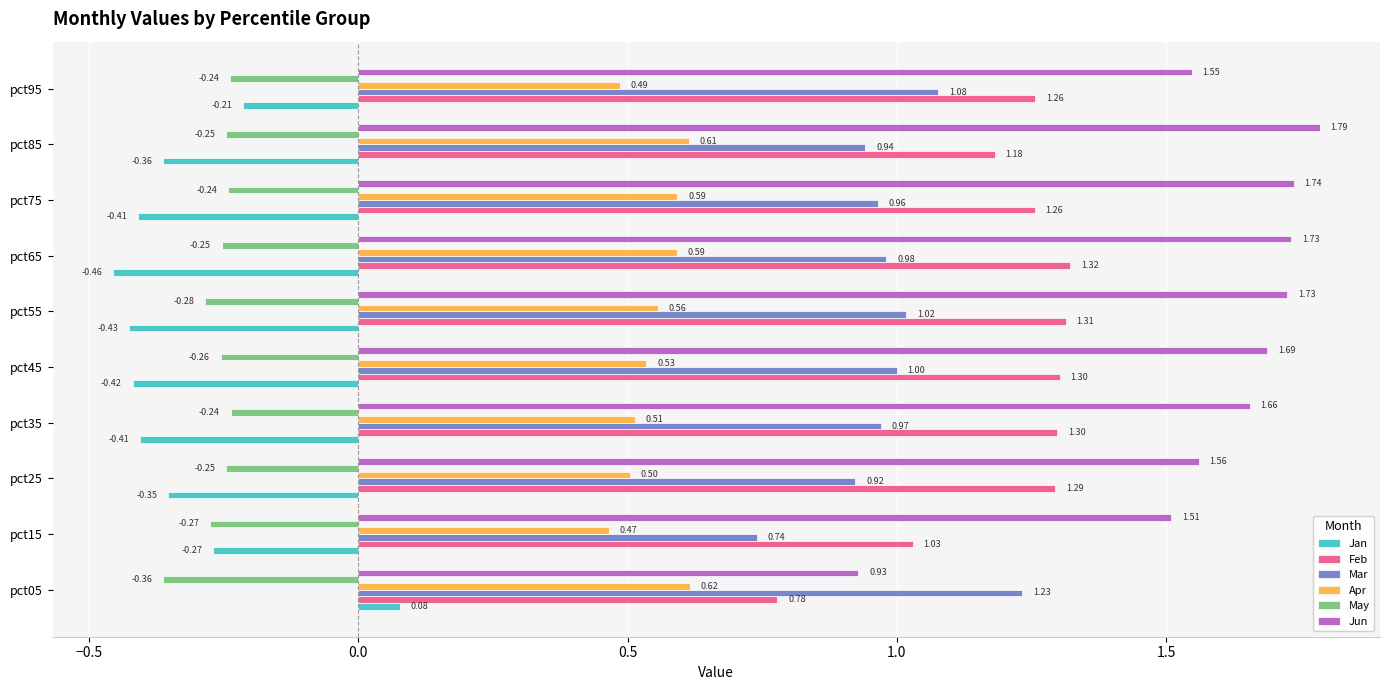

Which series has the largest total across all categories?

Jun